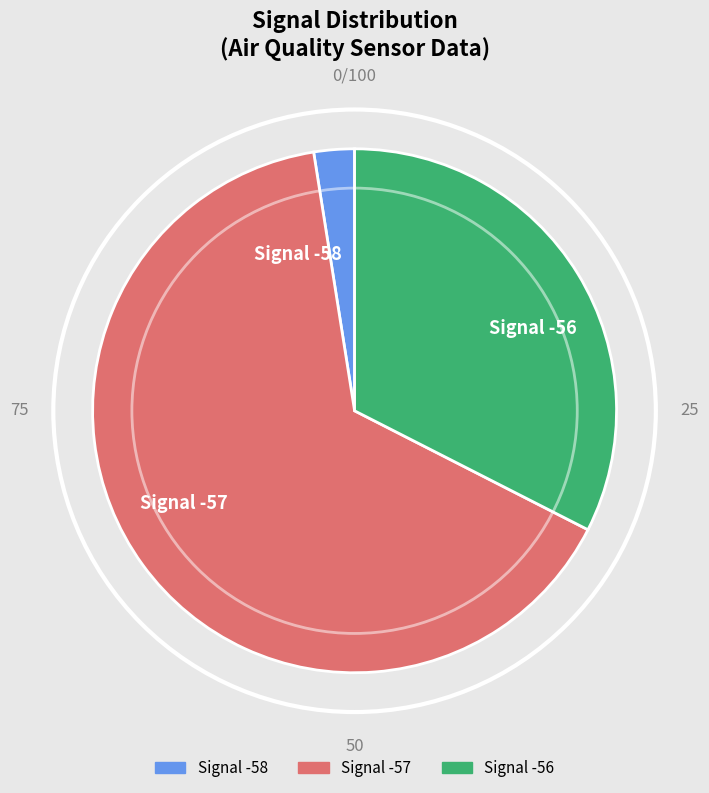

Which category accounts for the majority?

Signal -57